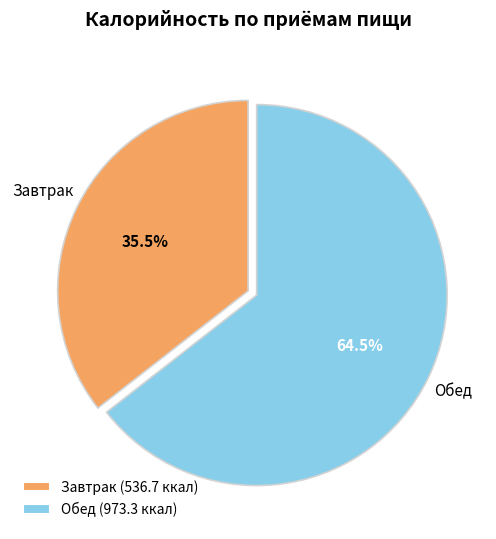

Which category accounts for the majority?

Обед